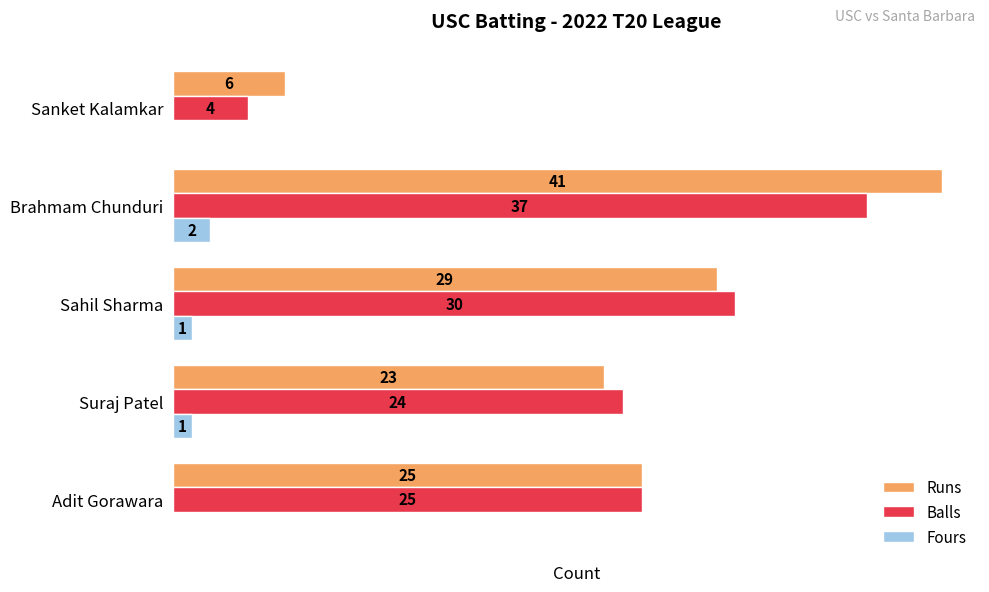

Between Adit Gorawara and Suraj Patel, which series saw the biggest shift?

Runs